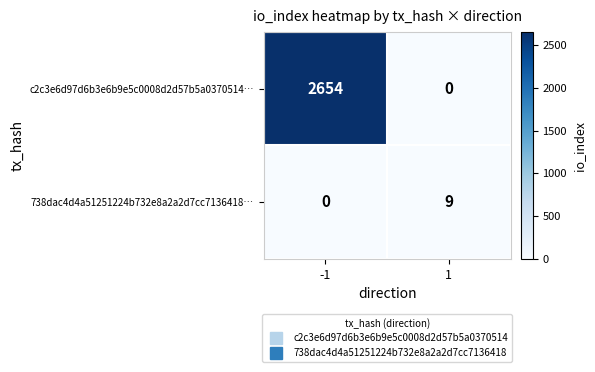

What is the greatest value displayed?

2654